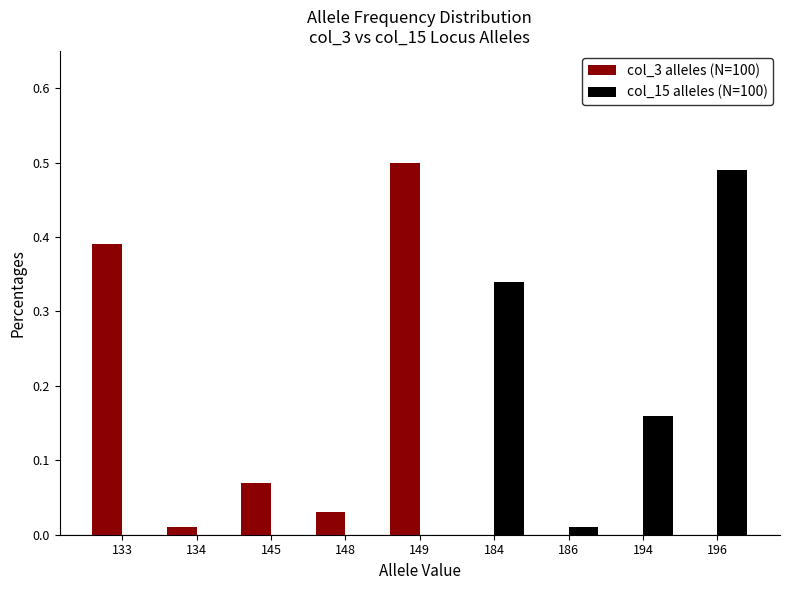

Which series changed the most between 145 and 184?

col_15 alleles (N=100)